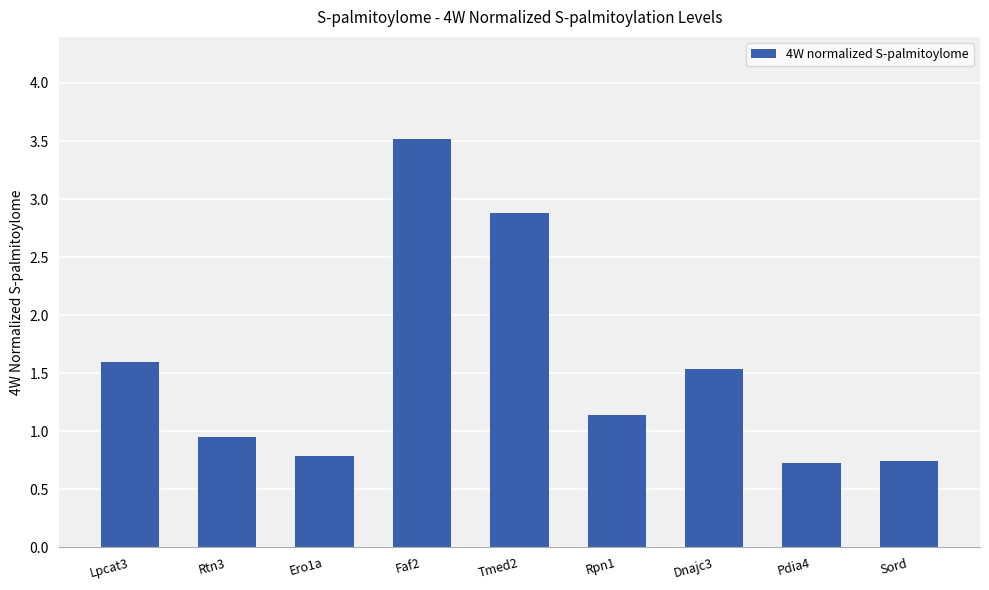

What is the ratio of the value at Ero1a to the value at Lpcat3?

0.5